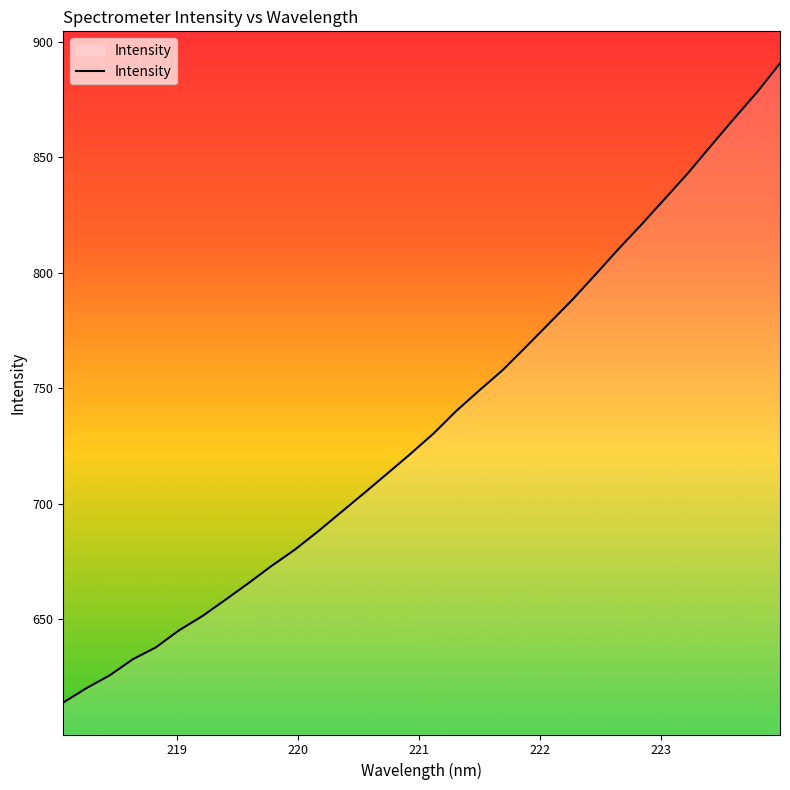

What is the greatest value displayed?

890.6